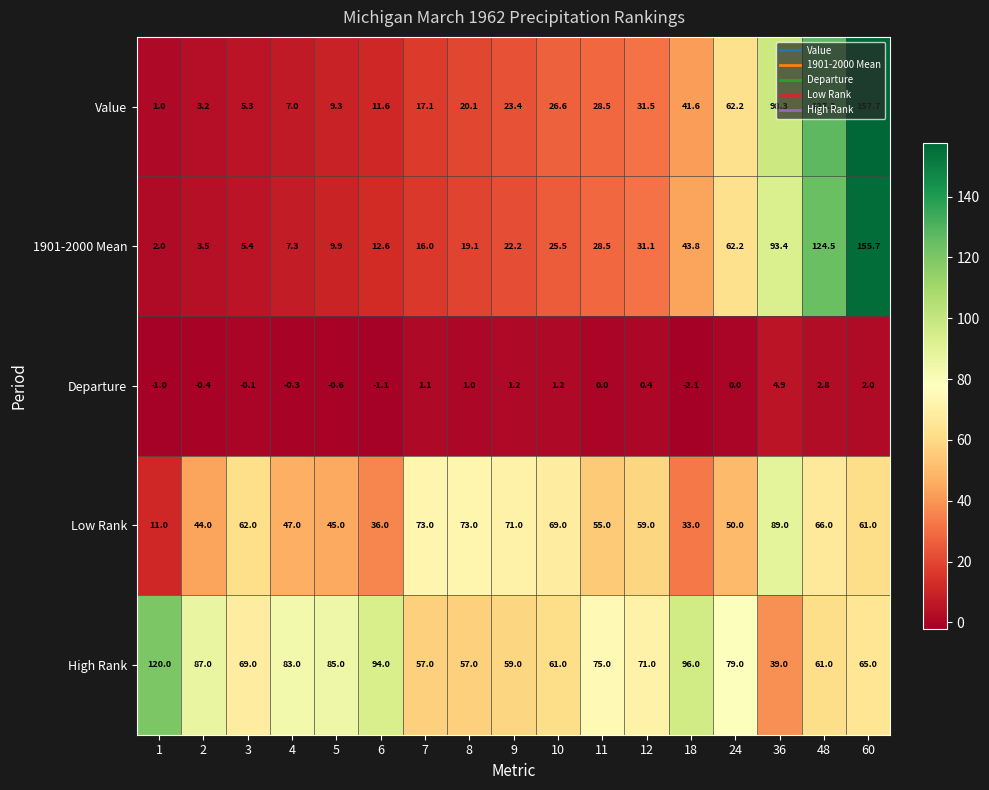

Which series has the largest total across all categories?

High Rank